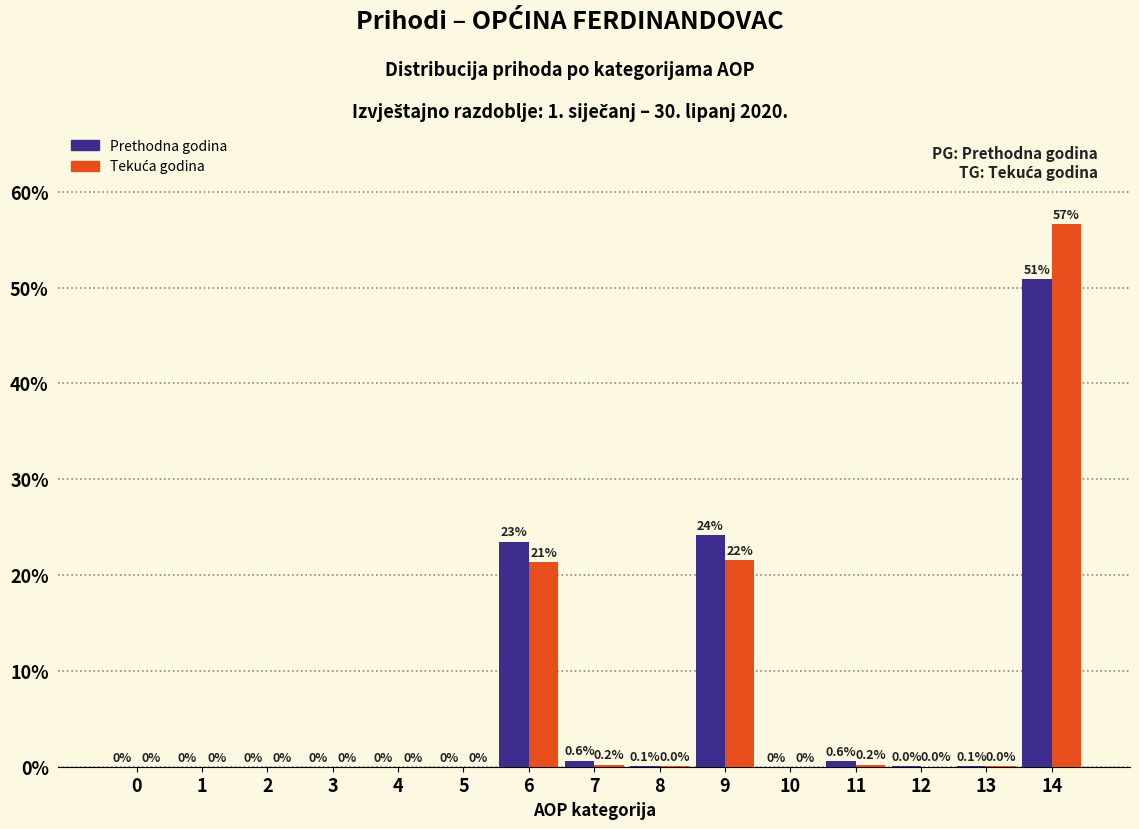

What is the maximum value shown in the chart?

56.6